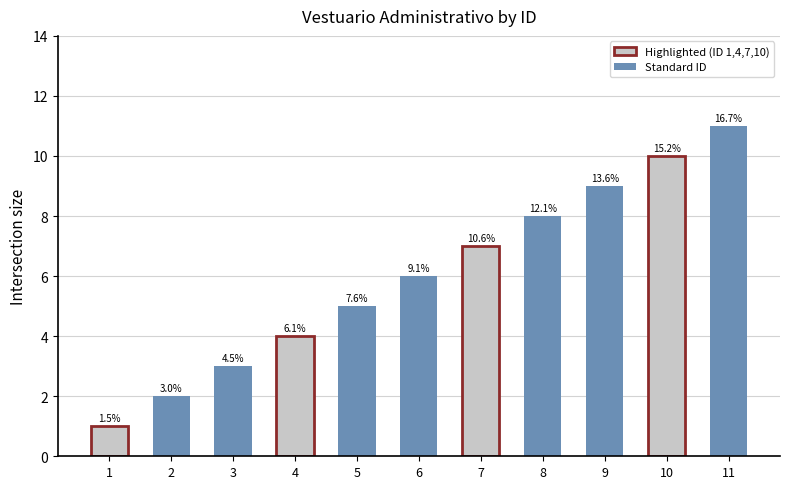

What is the sum of the values at 2 and 5?

7